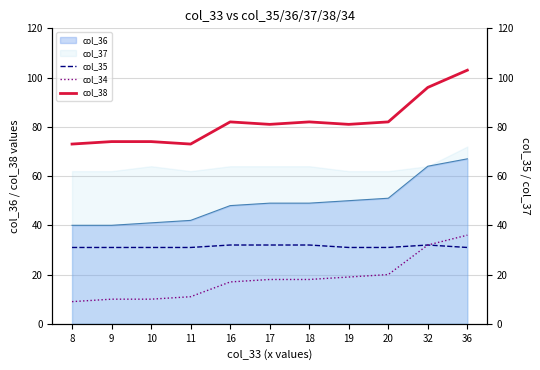

True or false: col_38 has a value of 33 at 19.

False